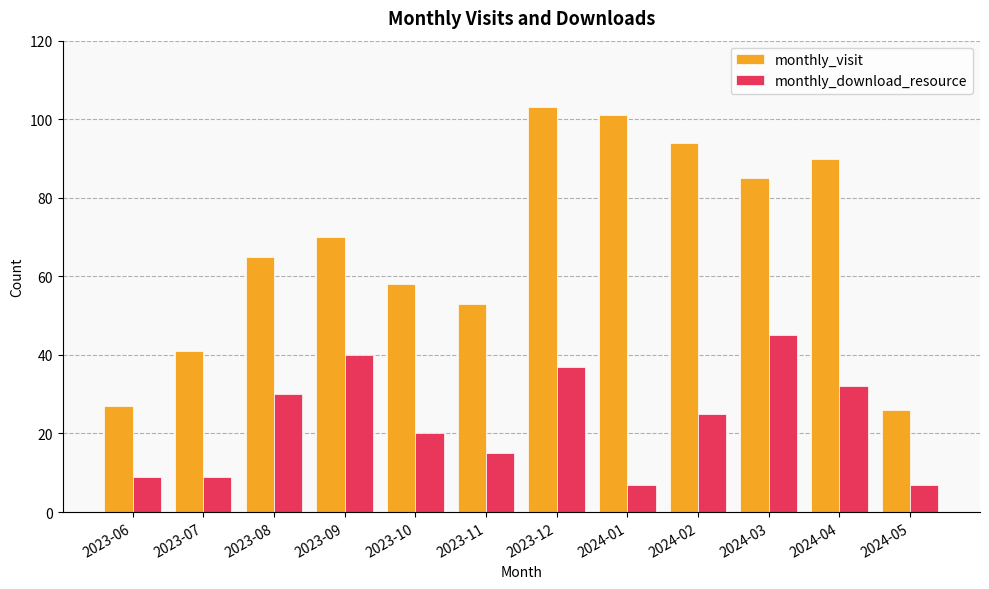

What is the difference between the second highest and minimum values in the monthly_visit series?

75